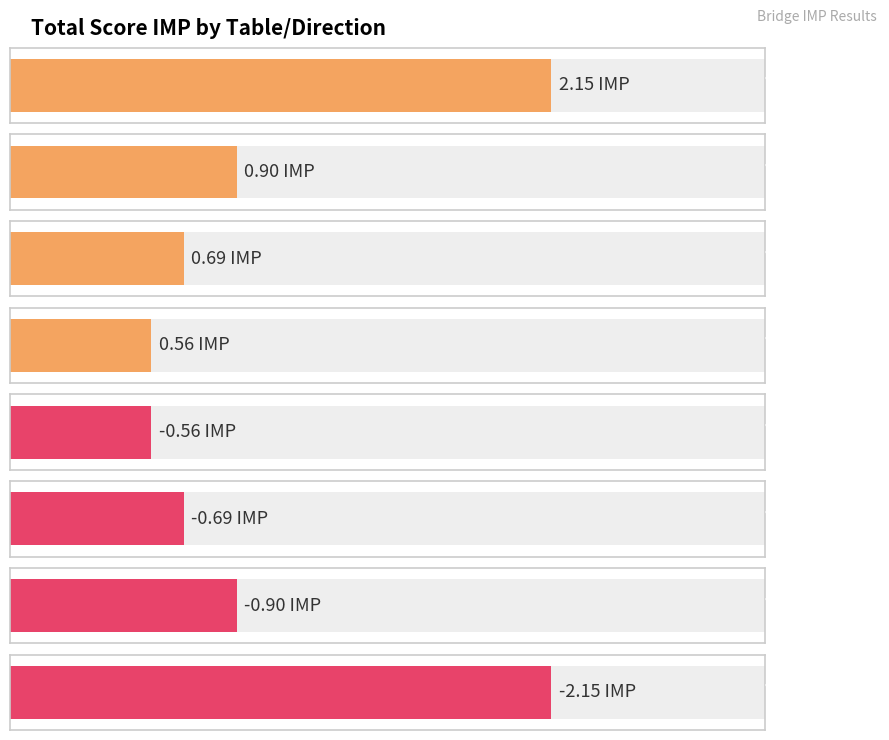

List the labels in order of value, largest first.

Table 218 N-S, Table 18 E-W, Table 17 E-W, Table 217 E-W, Table 217 N-S, Table 17 N-S, Table 18 N-S, Table 218 E-W